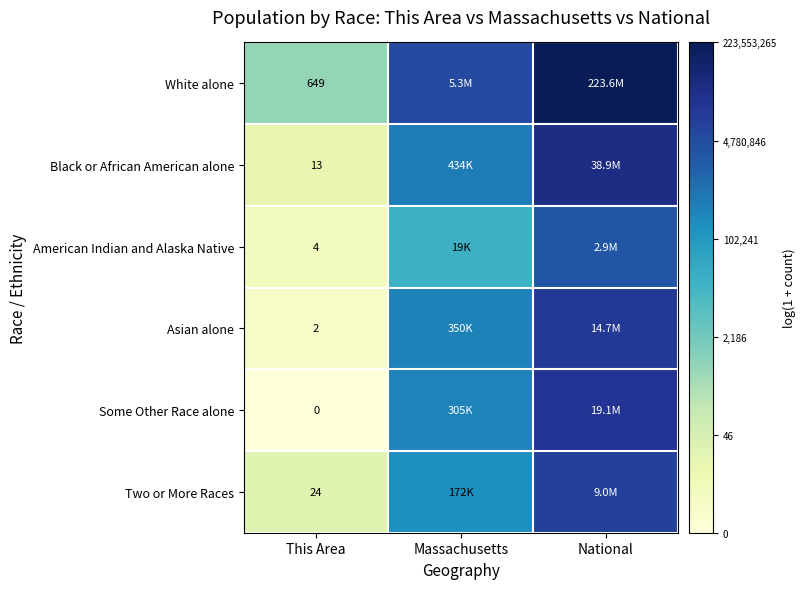

Rank the series at This Area from highest to lowest value.

White alone, Two or More Races, Black or African American alone, American Indian and Alaska Native, Asian alone, Some Other Race alone